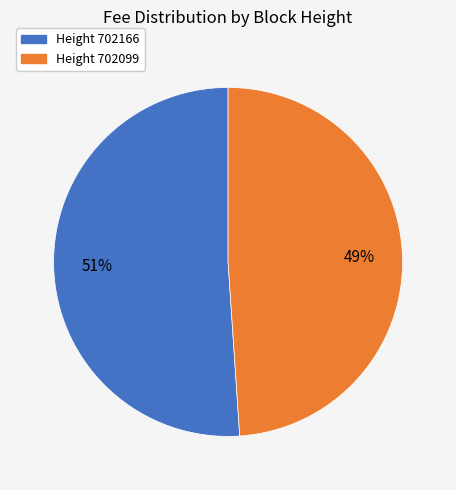

To the nearest percent, what is the average slice percentage?

50%